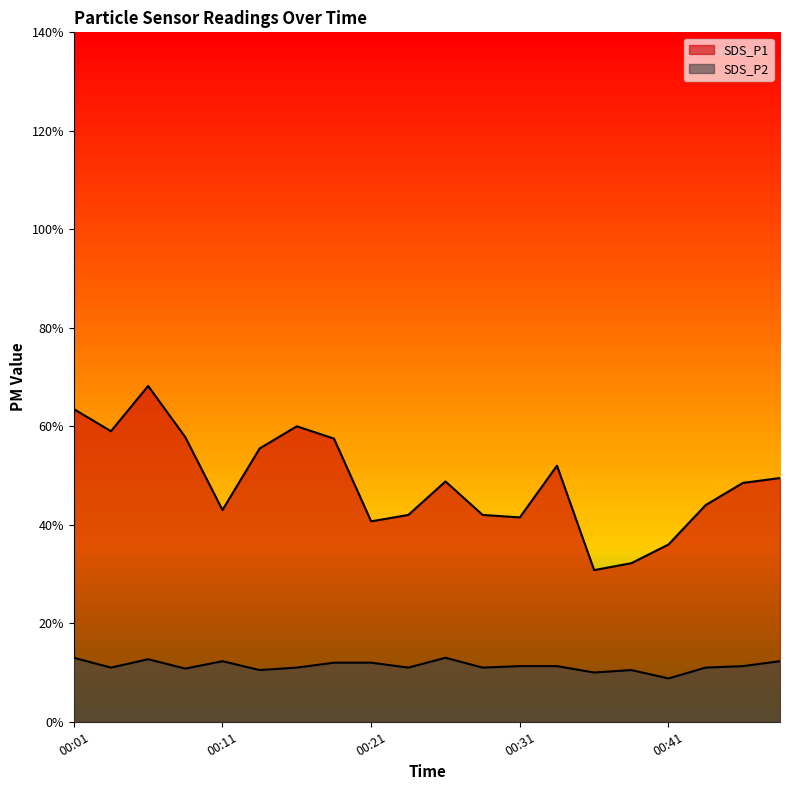

Does the chart display data point markers on the line(s)?

No